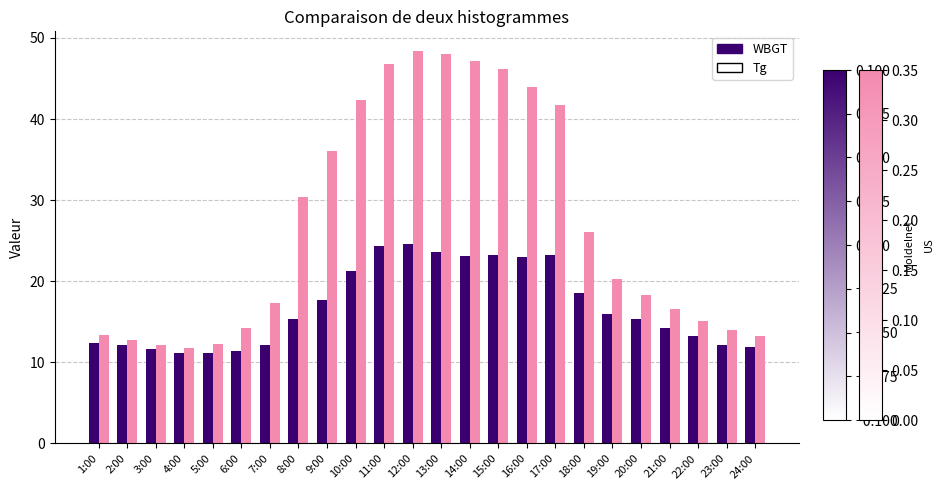

What is the sum of all Tg values?

648.8